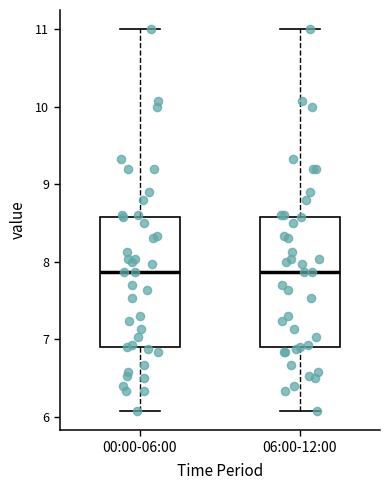

Where is the lower edge of the box for 06:00-12:00 on the y-axis? The values are not printed on the chart, so give them approximately, as read against the axis.

6.9